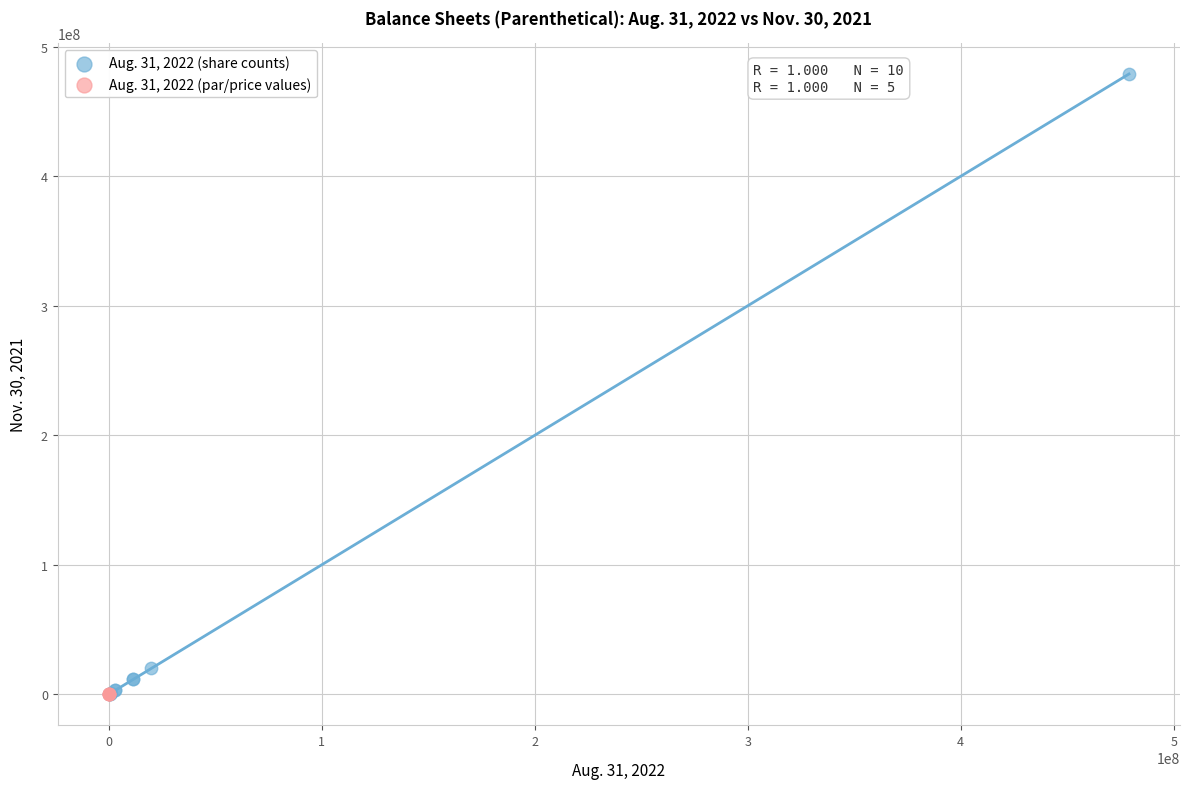

Which series contains the highest Y value?

Aug. 31, 2022 (share counts)